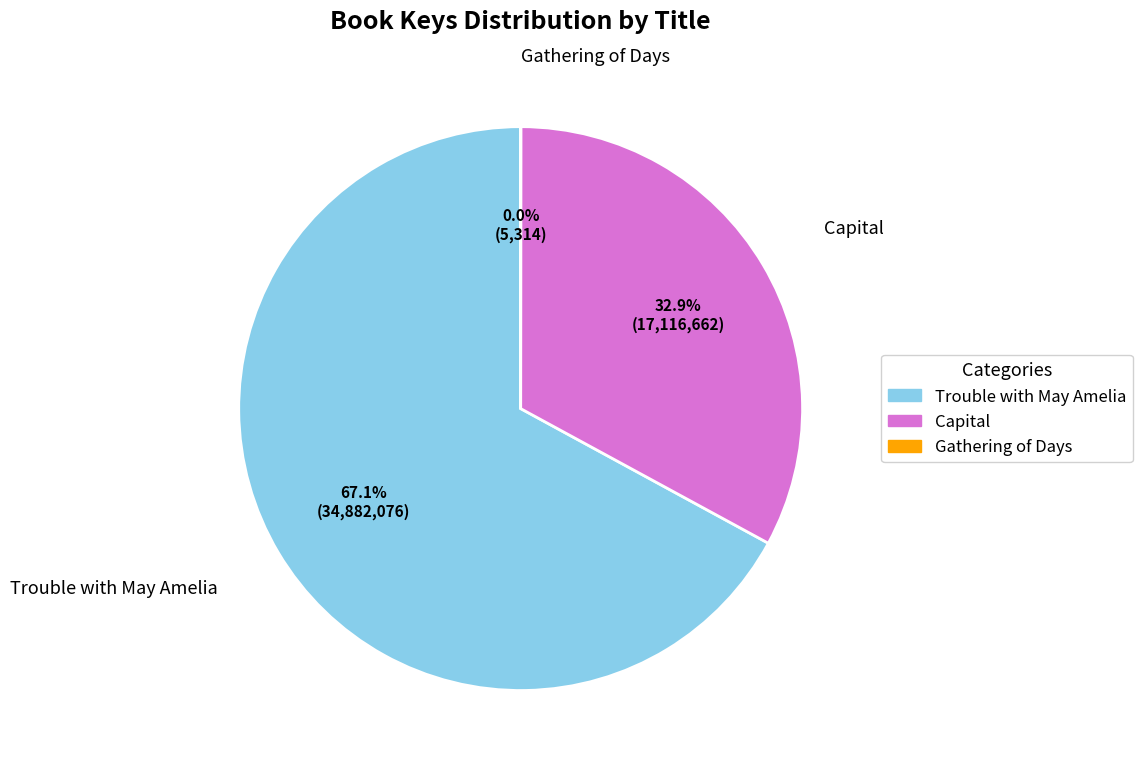

What is the majority slice?

Trouble with May Amelia